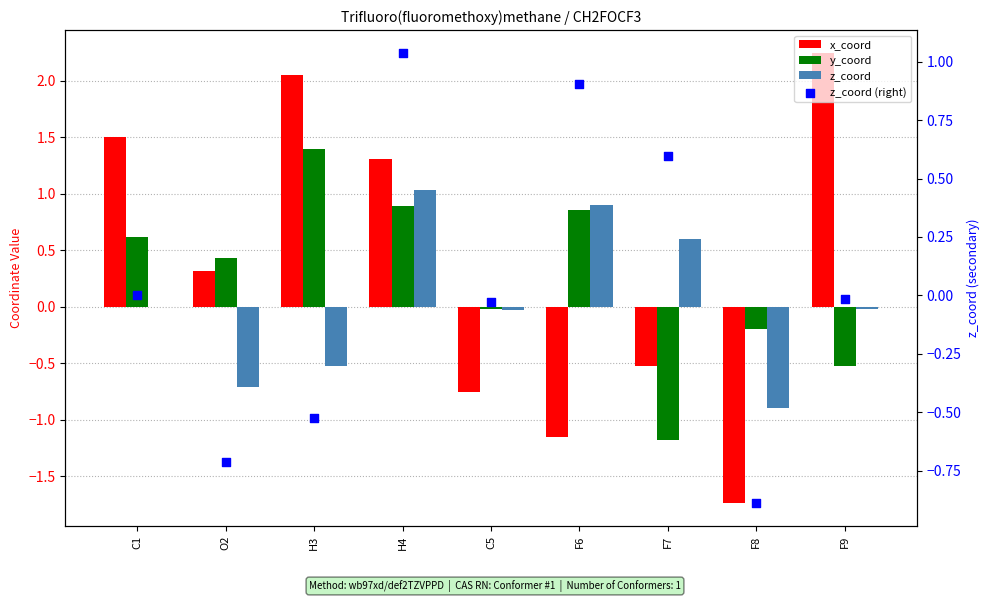

At which category is the sum across all series the highest?

H4